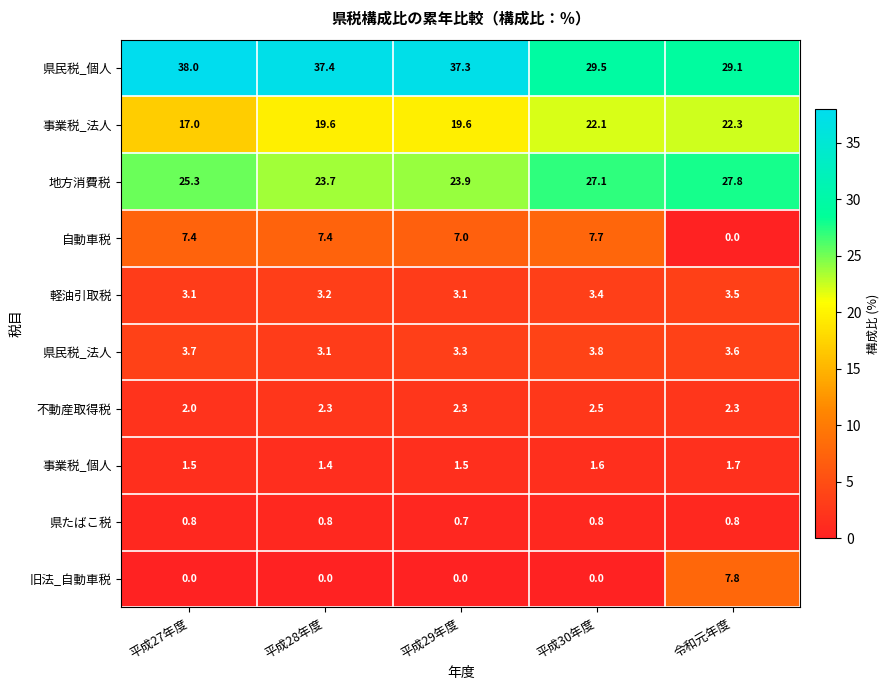

Read the 事業税_法人 value at 令和元年度.

22.3